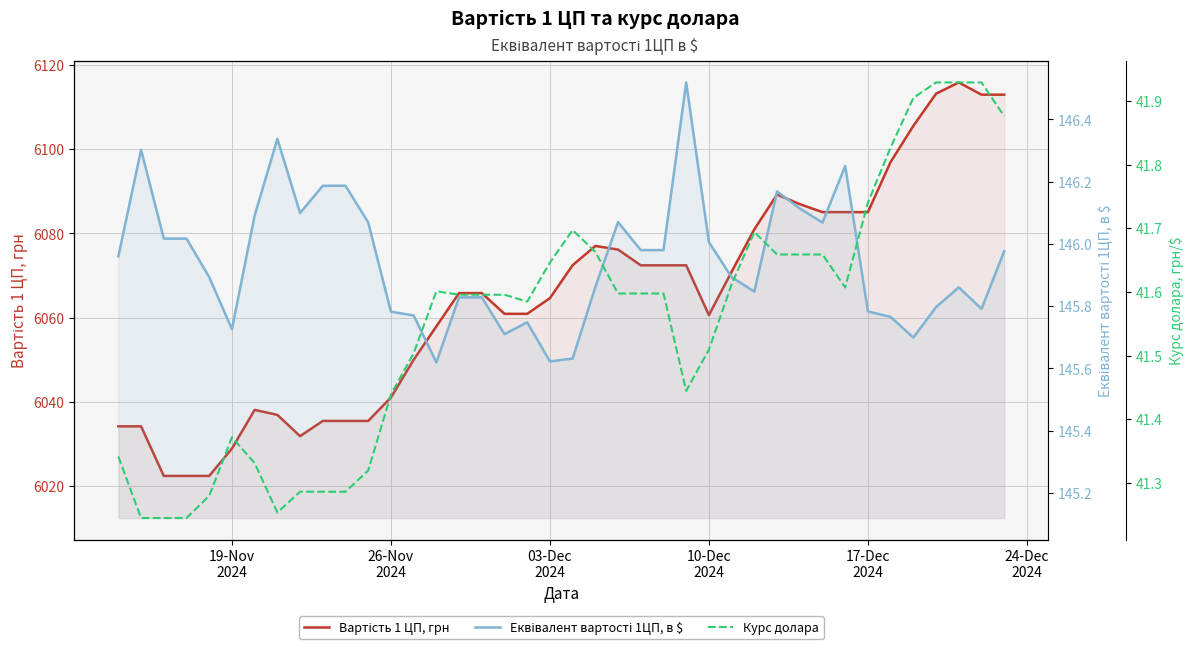

What are all the series names shown in the legend?

Вартість 1 ЦП, грн, Еквівалент вартості 1ЦП, в $, Курс долара